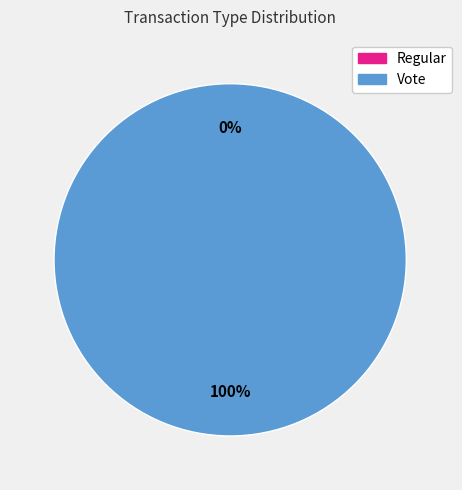

To the nearest percent, what portion does Vote represent?

100%